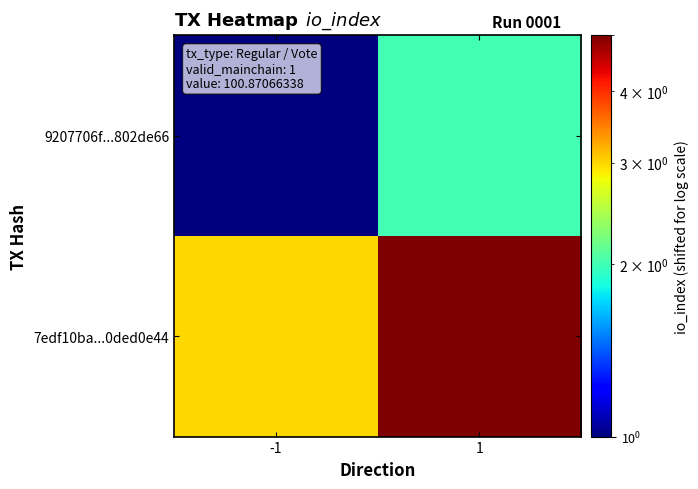

How many distinct data groups are displayed?

2